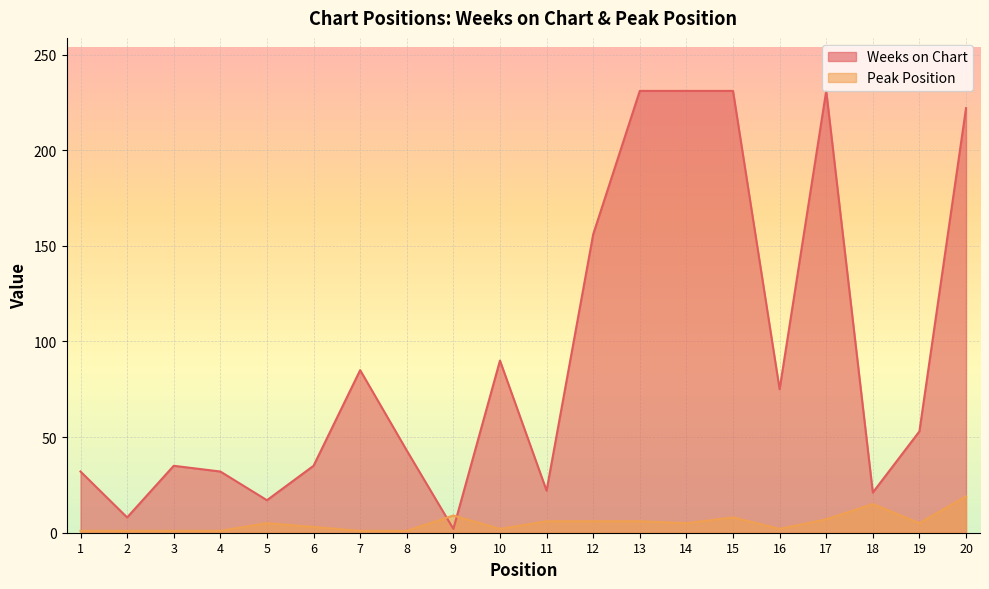

What is the maximum value for Peak Position?

19